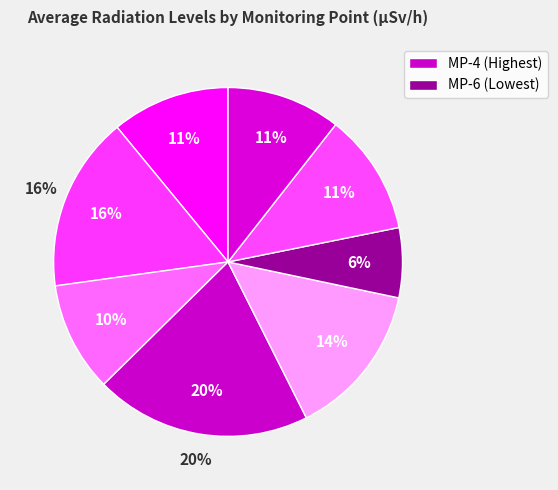

Does MP-2 account for over 50% of the chart?

No